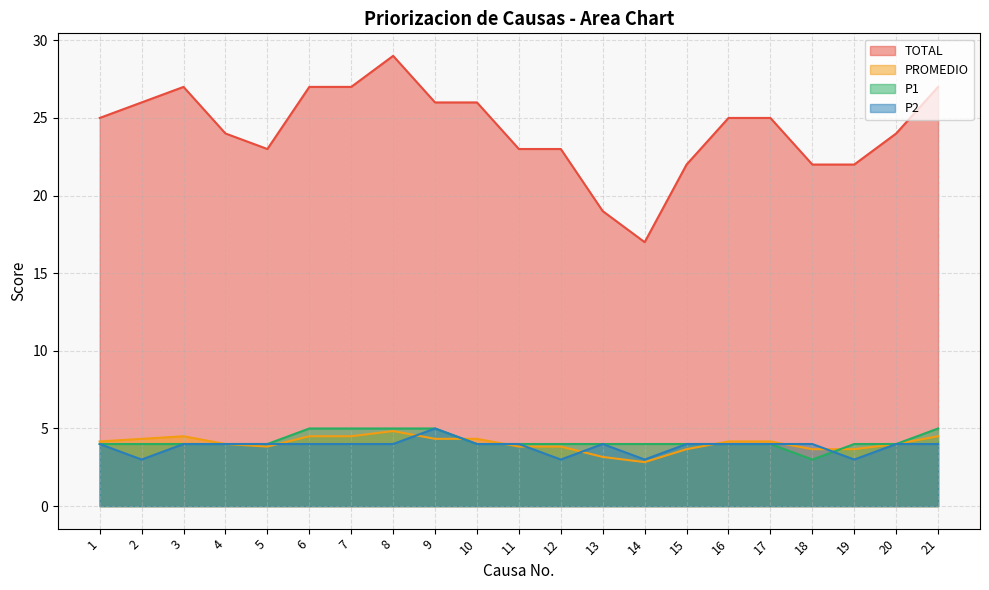

What is the value of the TOTAL point at the 6th from the left?

27.0